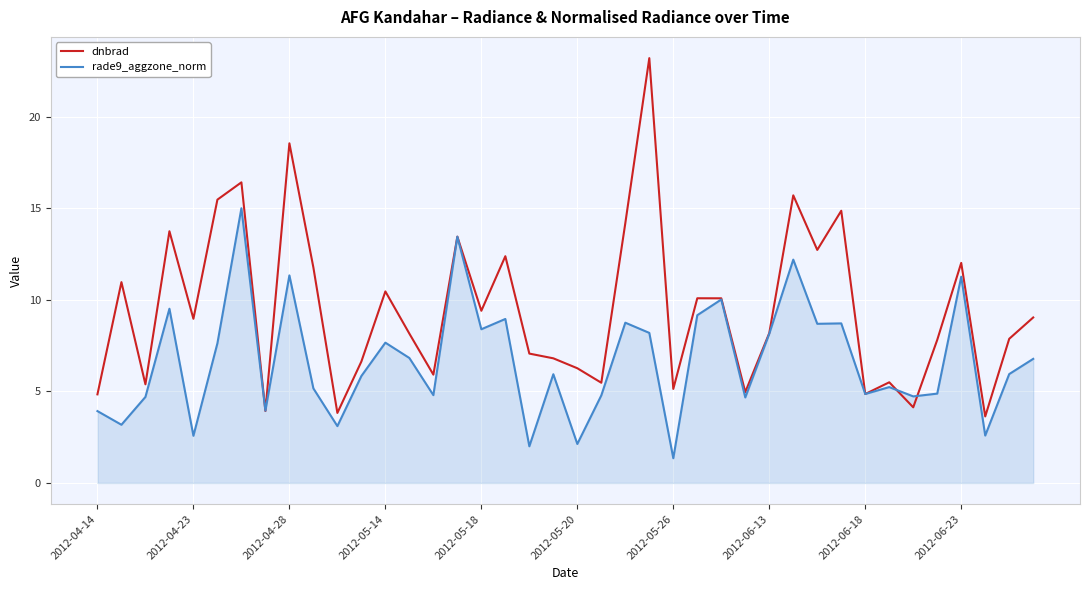

What is the highest value of the rade9_aggzone_norm series?

15.0